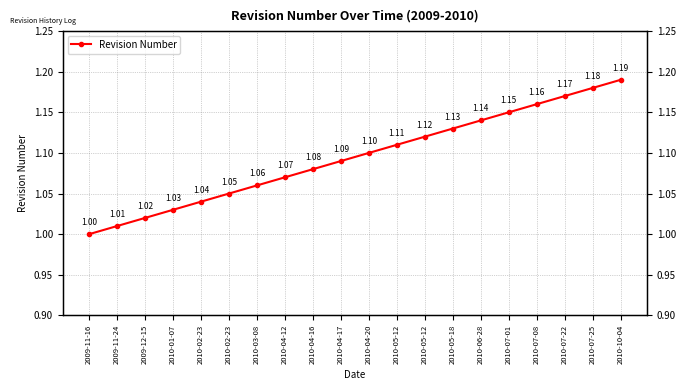

The value at 2010-05-12 is 0.7. True or false?

False